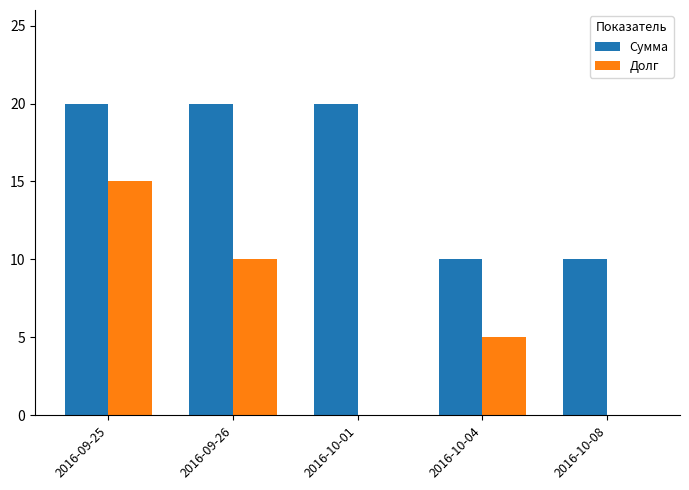

What is the sum of the Сумма values at 2016-09-25 and 2016-09-26?

40